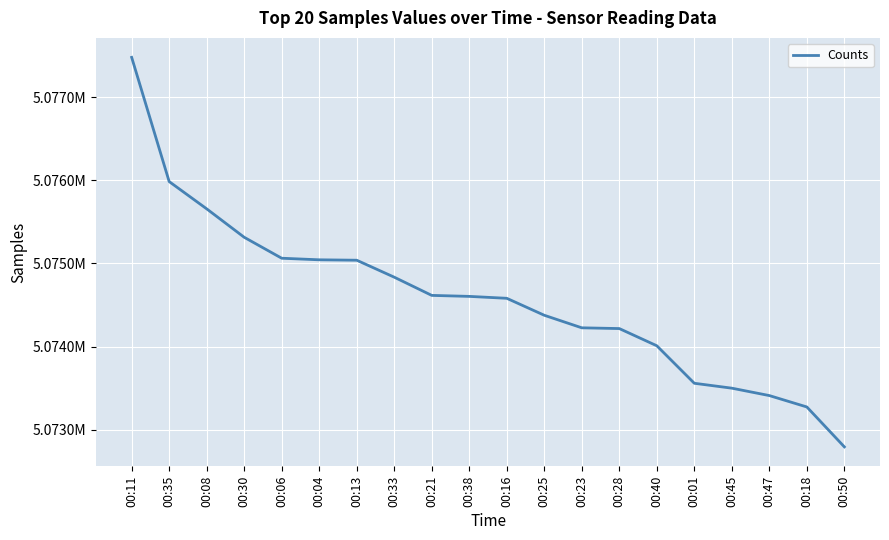

The value at 00:38 is 8619920. True or false?

False